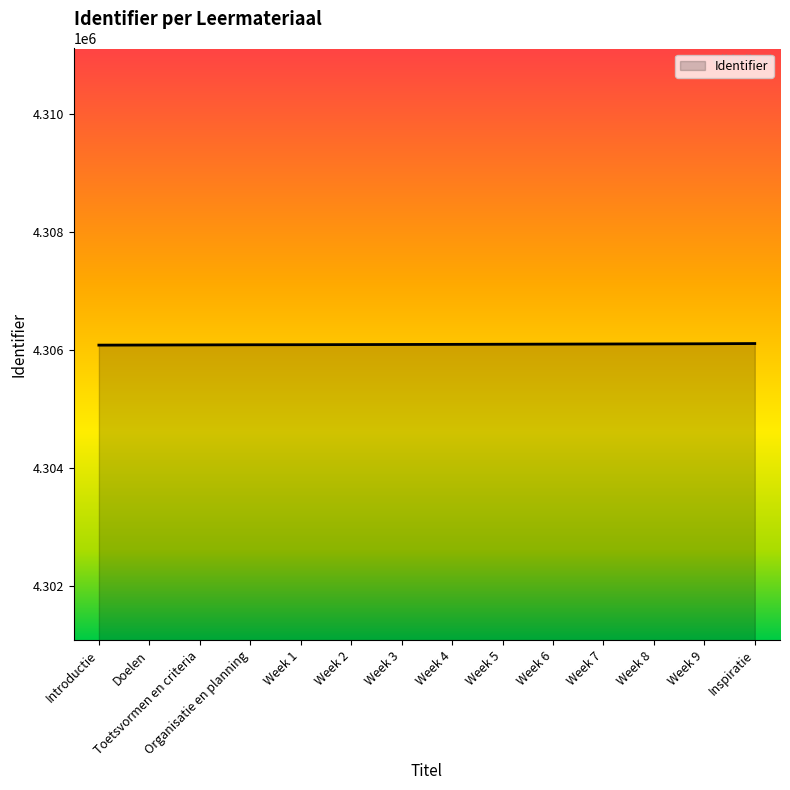

What is the change in value from Introductie to Week 2?

+9